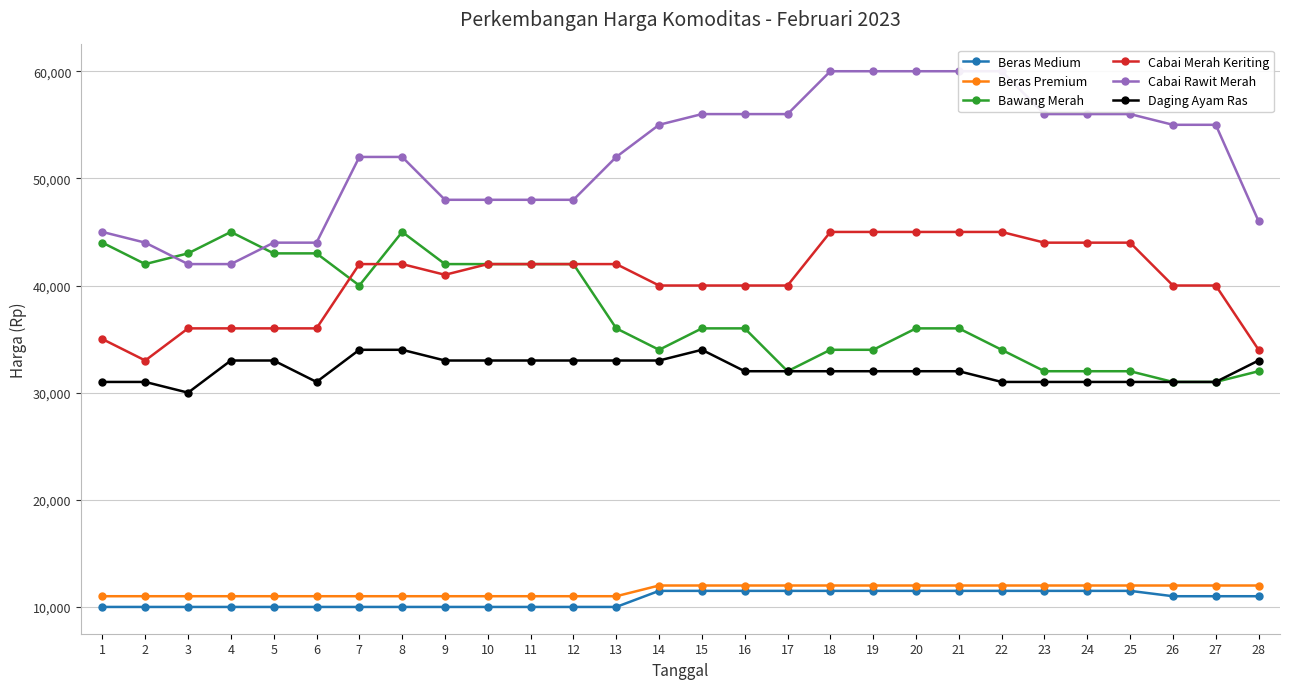

What is the difference between the second highest and minimum values in the Cabai Rawit Merah series?

18000